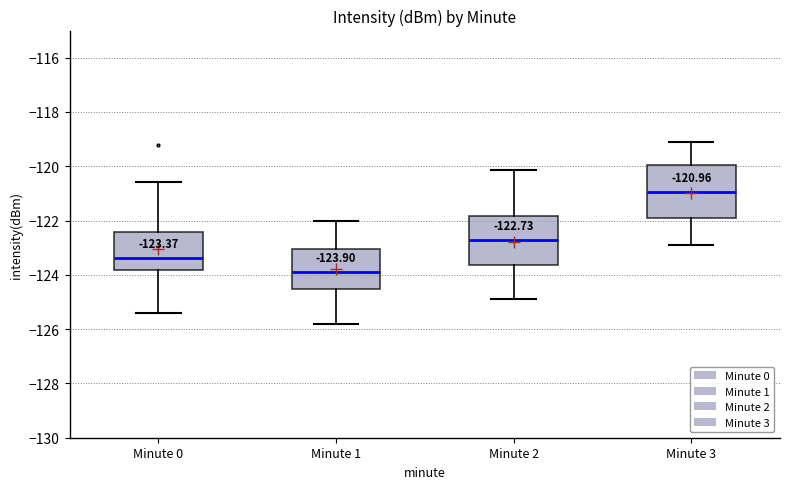

Which box has the highest median line?

Minute 3